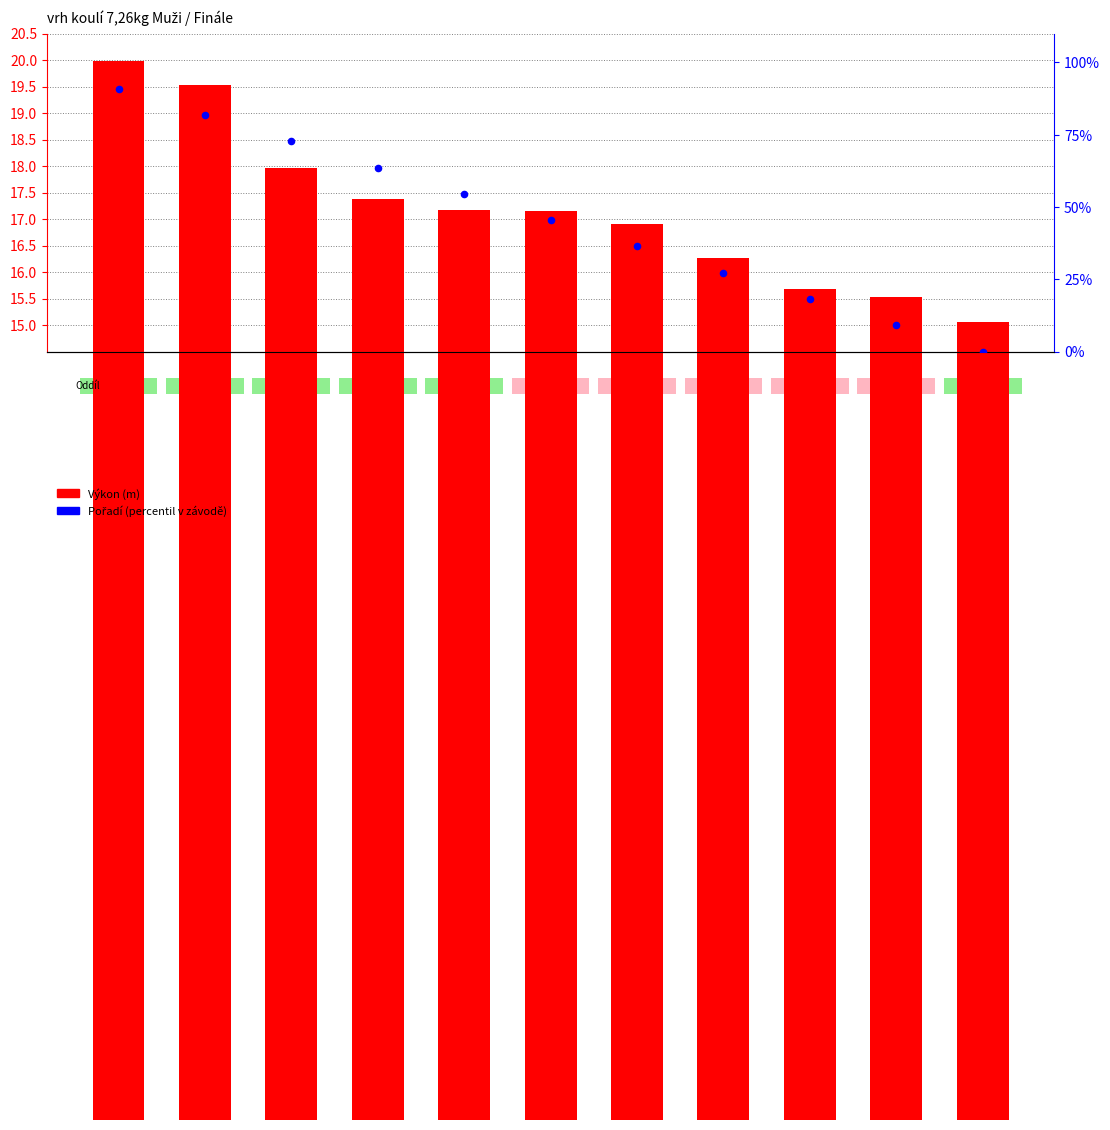

What are all the series names shown in the legend?

Výkon (m), Pořadí (percentil)